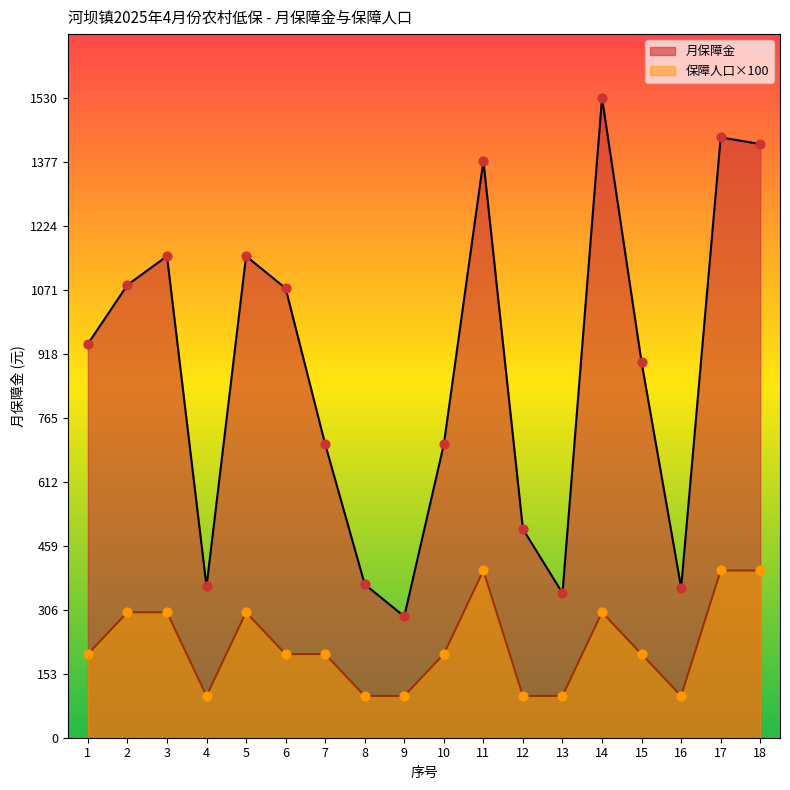

Is the value of 月保障金 at 1 greater than the value of 保障人口 at 17?

Yes